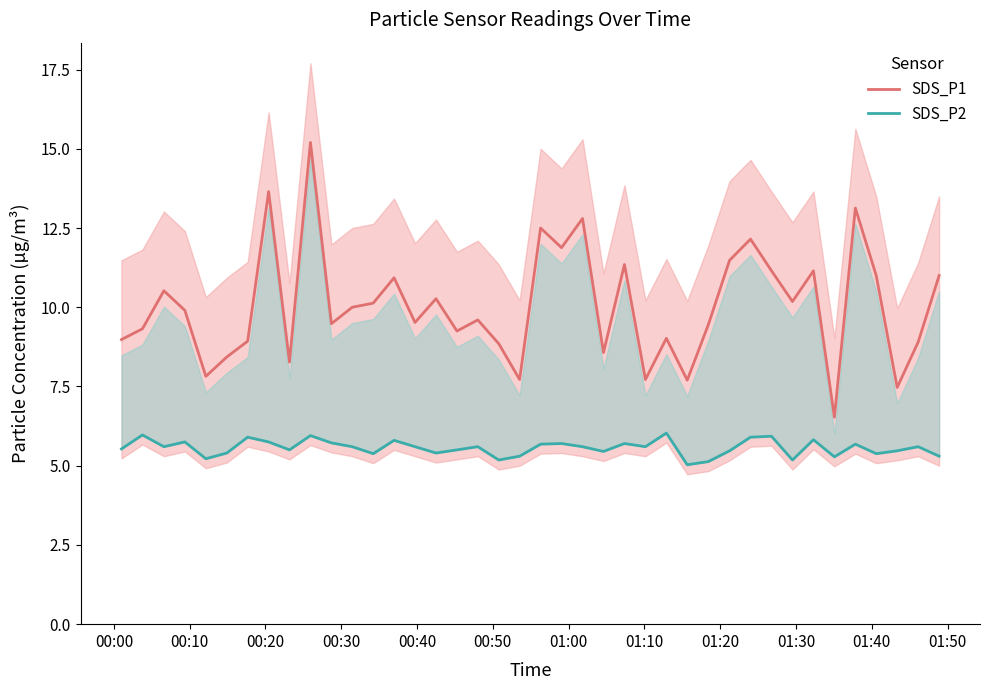

True or false: SDS_P2 and SDS_P1 cross at least once.

False